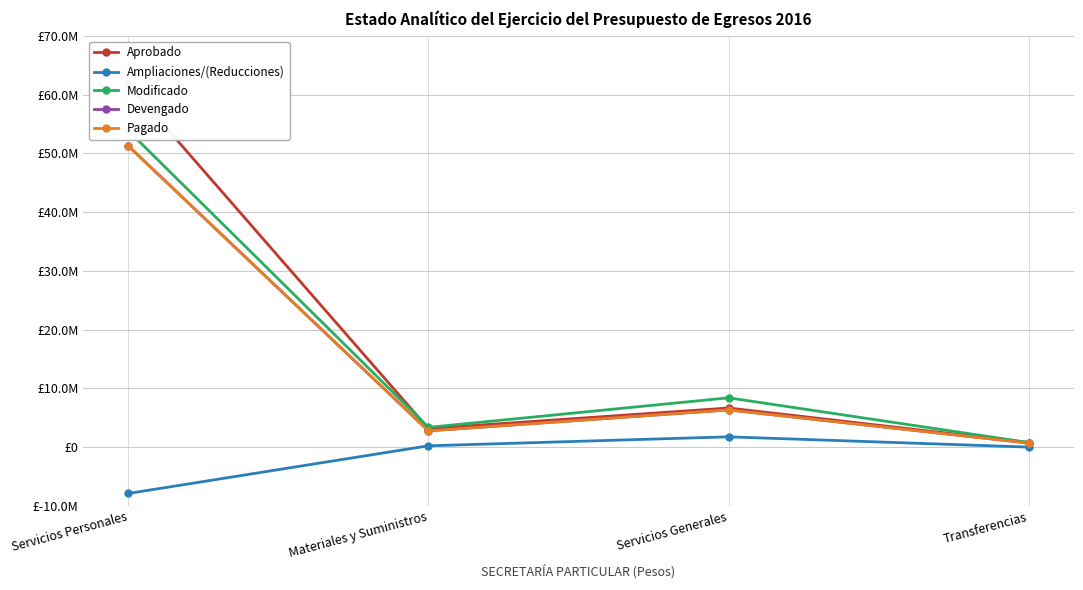

Reading right to left, list all the values displayed in this chart.

Aprobado: Transferencias=770000.0	Servicios Generales=6644241.0	Materiales y Suministros=3136762.0	Servicios Personales=61759969.0
Ampliaciones/(Reducciones): Transferencias=-9320.0	Servicios Generales=1734827.3	Materiales y Suministros=210159.3	Servicios Personales=-7902932.9
Modificado: Transferencias=760680.0	Servicios Generales=8379068.3	Materiales y Suministros=3346921.3	Servicios Personales=53857036.1
Devengado: Transferencias=680520.0	Servicios Generales=6321729.3	Materiales y Suministros=2751473.7	Servicios Personales=51255894.4
Pagado: Transferencias=680520.0	Servicios Generales=6321729.3	Materiales y Suministros=2751473.7	Servicios Personales=51255894.4